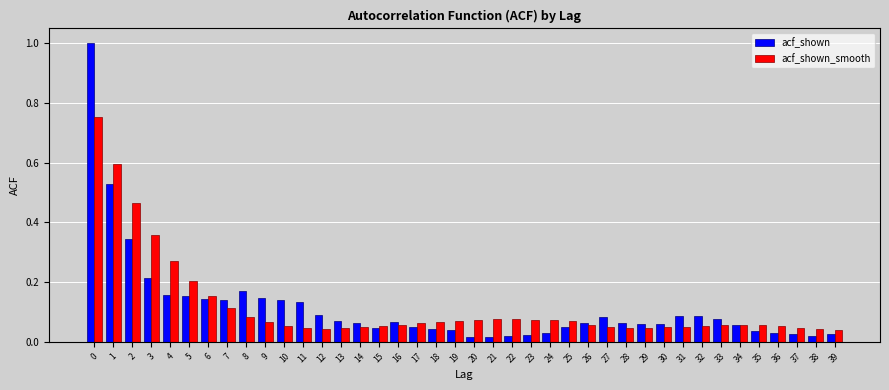

What is the difference between the maximum and minimum values in the acf_shown series?

1.0